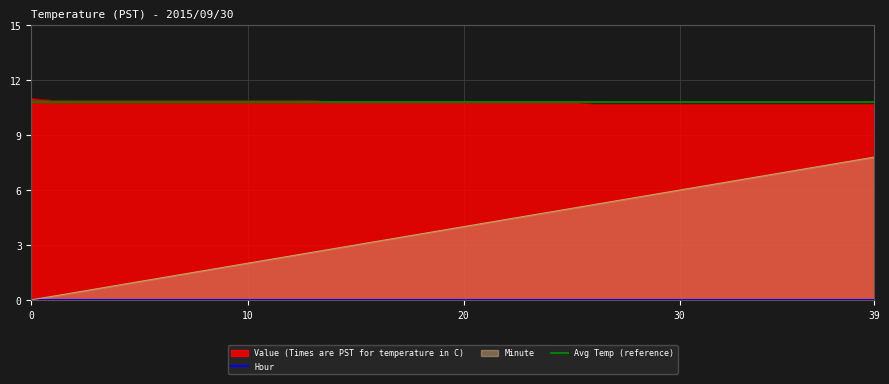

Reading left to right, transcribe all the data shown in this chart.

Value (Times are PST for temperature in C): 0=11.0	1=10.9	2=10.9	3=10.9	4=10.9	5=10.9	6=10.9	7=10.9	8=10.9	9=10.9	10=10.9	11=10.9	12=10.9	13=10.9	14=10.8	15=10.8	16=10.8	17=10.8	18=10.8	19=10.8	20=10.8	21=10.8	22=10.8	23=10.8	24=10.8	25=10.8	26=10.7	27=10.7	28=10.7	29=10.7	30=10.7	31=10.7	32=10.7	33=10.7	34=10.7	35=10.7	36=10.7	37=10.7	38=10.7	39=10.7
Minute: 0=0.0	1=0.2	2=0.4	3=0.6	4=0.8	5=1.0	6=1.2	7=1.4	8=1.6	9=1.8	10=2.0	11=2.2	12=2.4	13=2.6	14=2.8	15=3.0	16=3.2	17=3.4	18=3.6	19=3.8	20=4.0	21=4.2	22=4.4	23=4.6	24=4.8	25=5.0	26=5.2	27=5.4	28=5.6	29=5.8	30=6.0	31=6.2	32=6.4	33=6.6	34=6.8	35=7.0	36=7.2	37=7.4	38=7.6	39=7.8